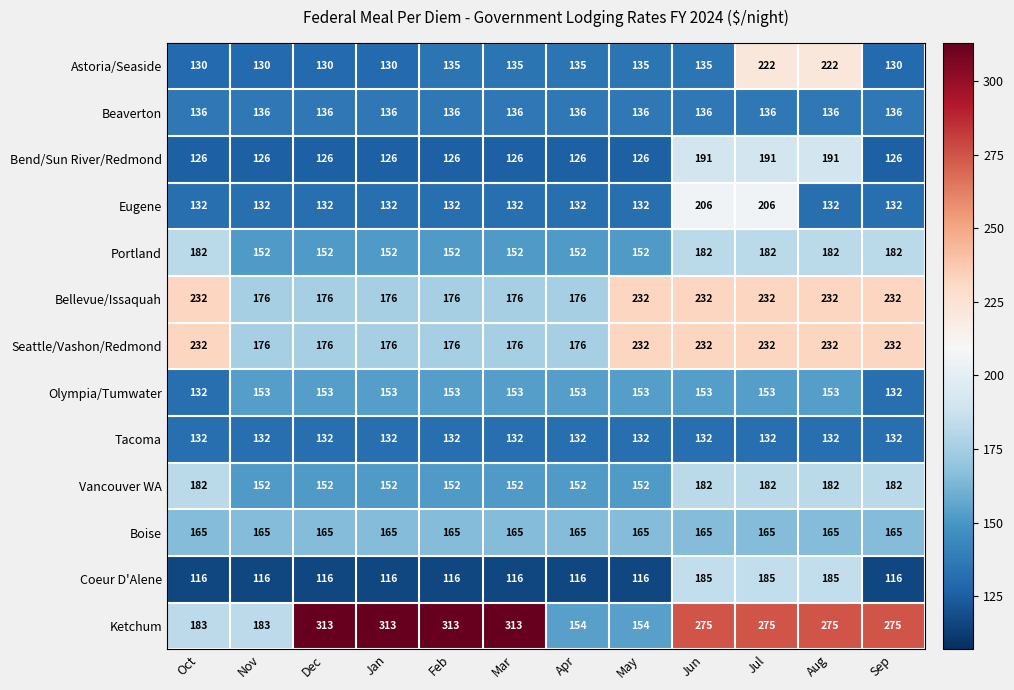

What is the highest value of the Vancouver WA series?

182